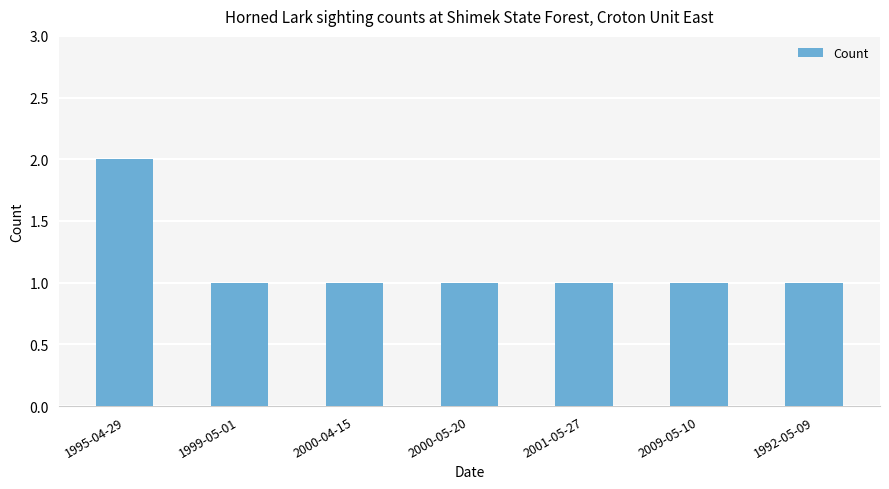

What position from the right is 2009-05-10?

2